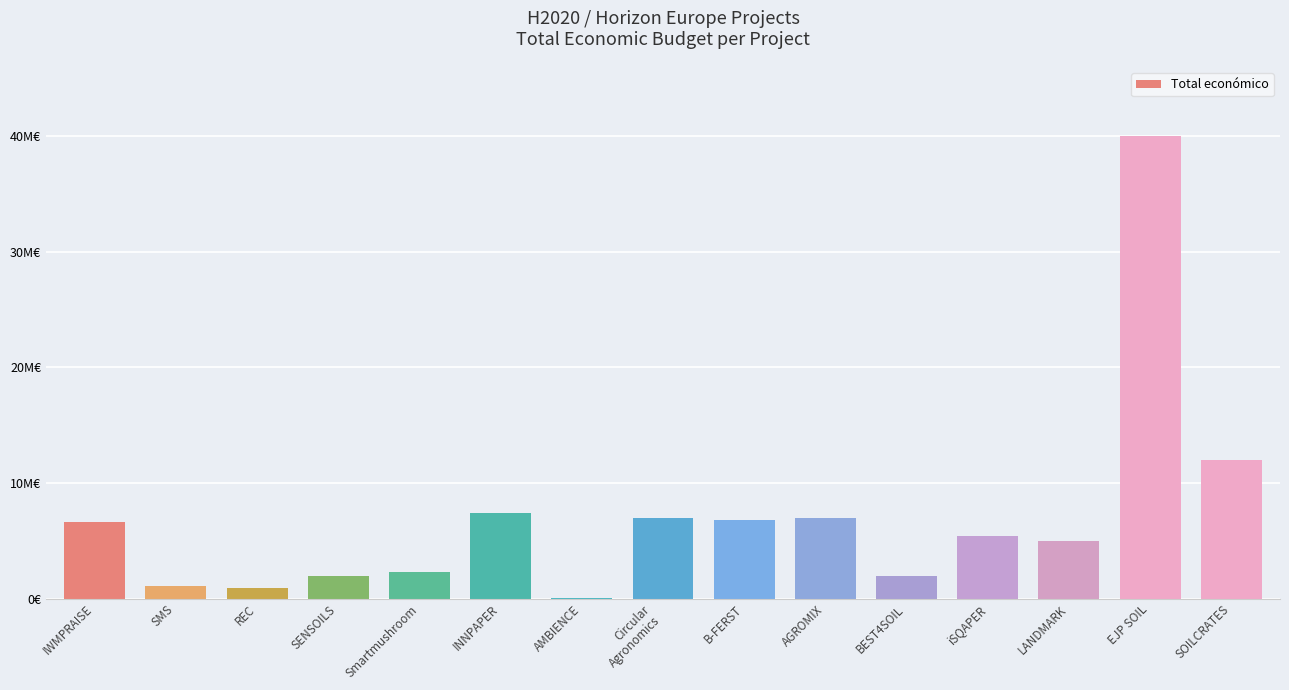

Are the bars horizontal?

No